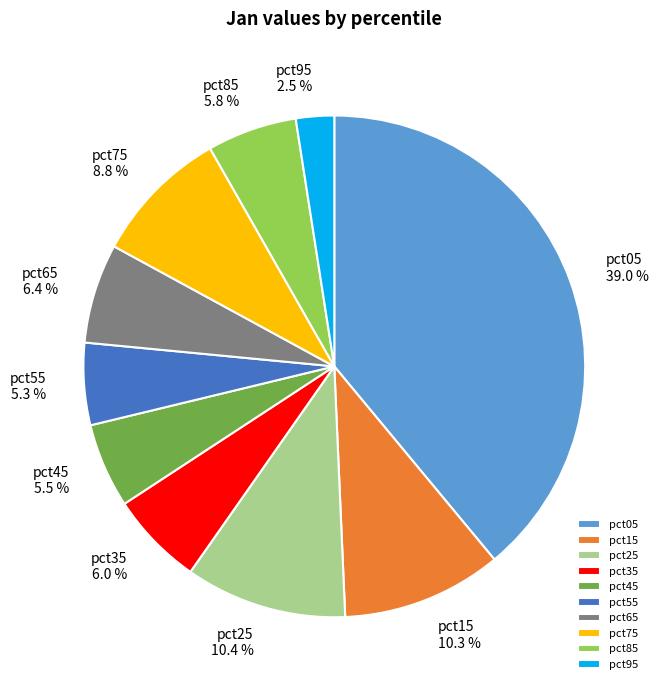

Is there any slice that represents more than half of the pie?

No